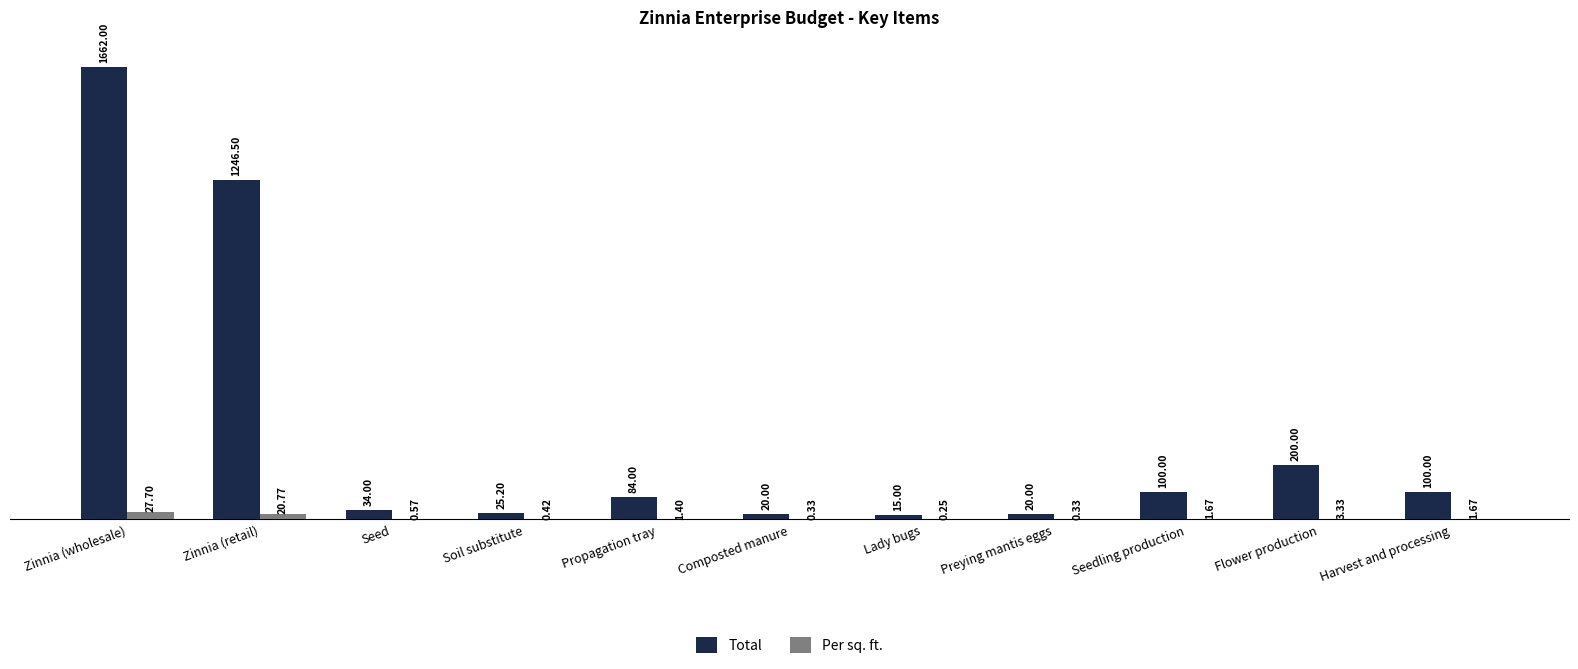

What is the sum of the Per sq. ft. values at Zinnia (retail) and Lady bugs?

21.0